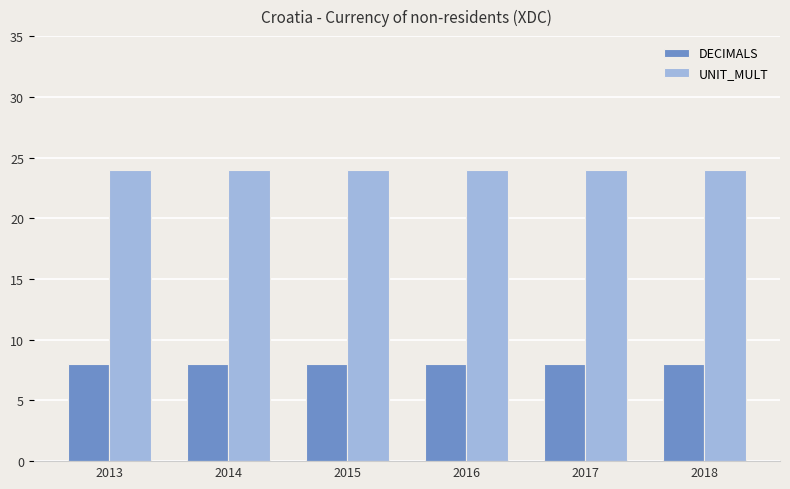

What is the spread (max minus min) of values at 2016?

16